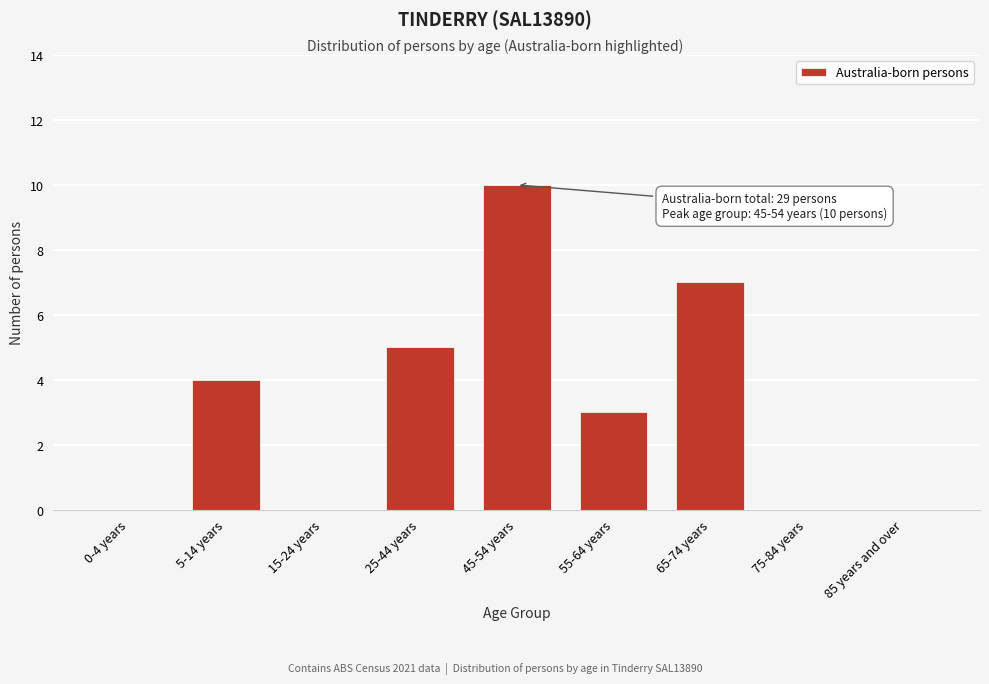

Reading left to right, transcribe all the data shown in this chart.

0-4 years=0	5-14 years=4	15-24 years=0	25-44 years=5	45-54 years=10	55-64 years=3	65-74 years=7	75-84 years=0	85 years and over=0